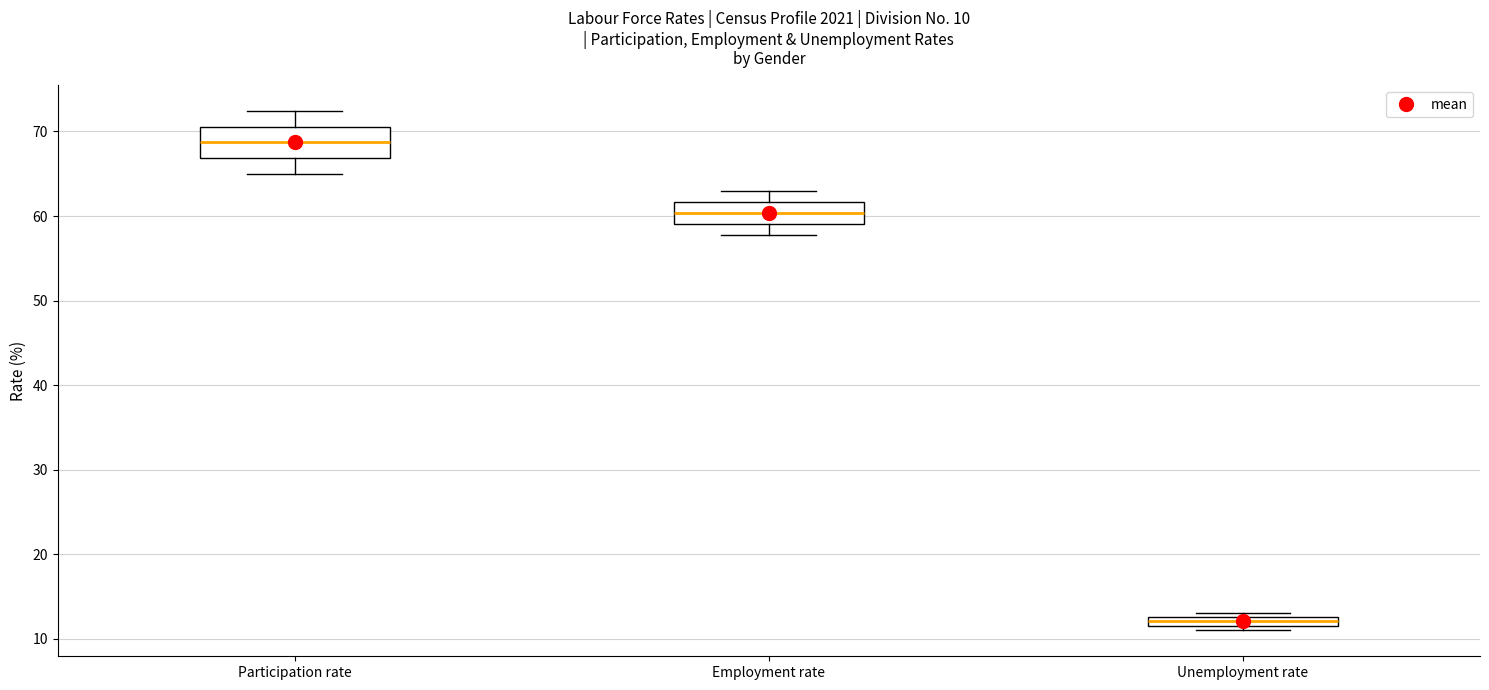

Which box is the tallest, from its lower edge to its upper edge?

Participation rate